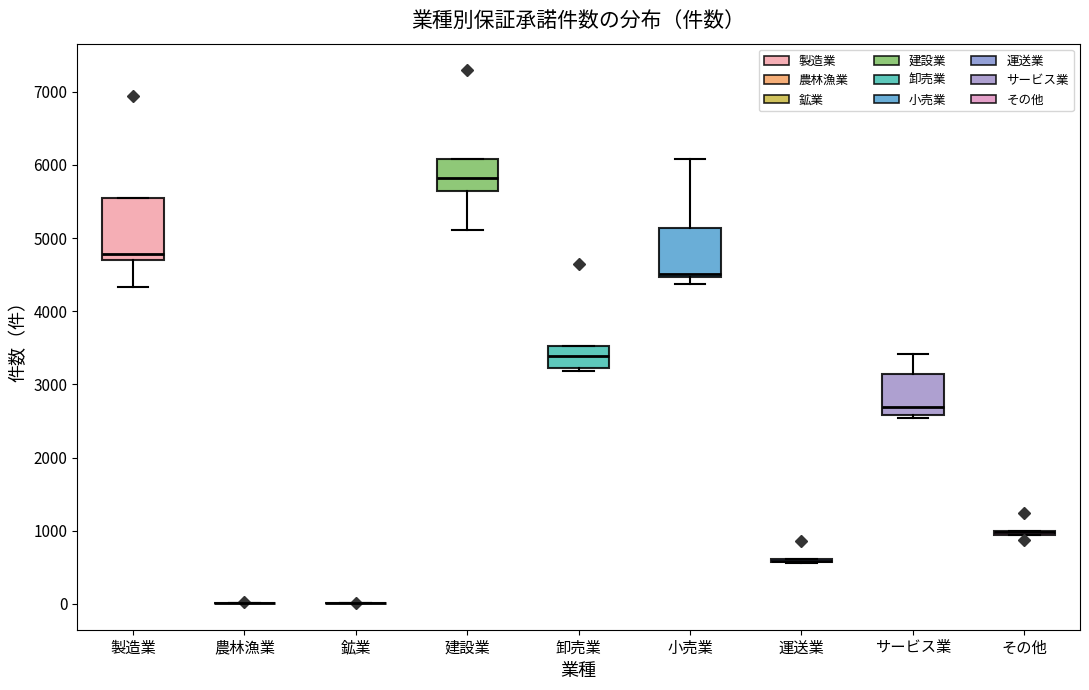

Reading left to right, read every box against the y-axis: the position of its median line, the range the box covers, and the ends of its whiskers. The values are not printed on the chart, so give them approximately, as read against the axis.

製造業: median 4800, box 4700 to 5500, whiskers 4300 to 5500
農林漁業: box collapsed to a line at 0, whiskers 0 to 0
鉱業: box collapsed to a line at 0, whiskers 0 to 0
建設業: median 5800, box 5600 to 6100, whiskers 5100 to 6100
卸売業: median 3400, box 3200 to 3500, whiskers 3200 (just below the box's lower edge) to 3500
小売業: median 4500 (just above the box's lower edge), box 4500 to 5100, whiskers 4400 to 6100
運送業: box collapsed to a line at 600, whiskers 600 to 600
サービス業: median 2700, box 2600 to 3100, whiskers 2500 to 3400
その他: box collapsed to a line at 1000, whiskers 900 to 1000